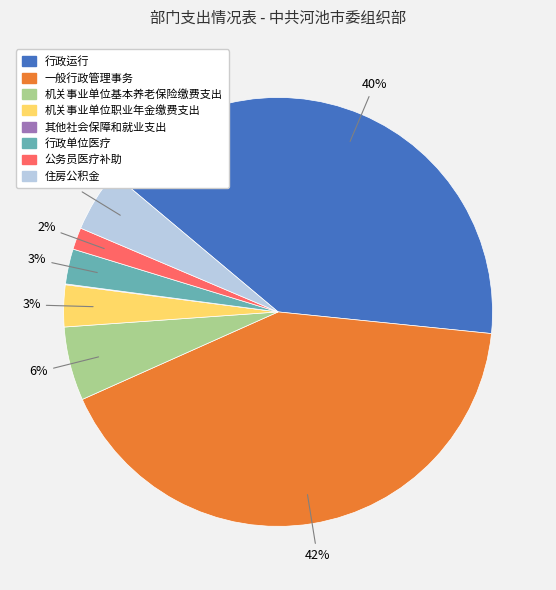

Is it true that 住房公积金 is 5% of the pie?

True